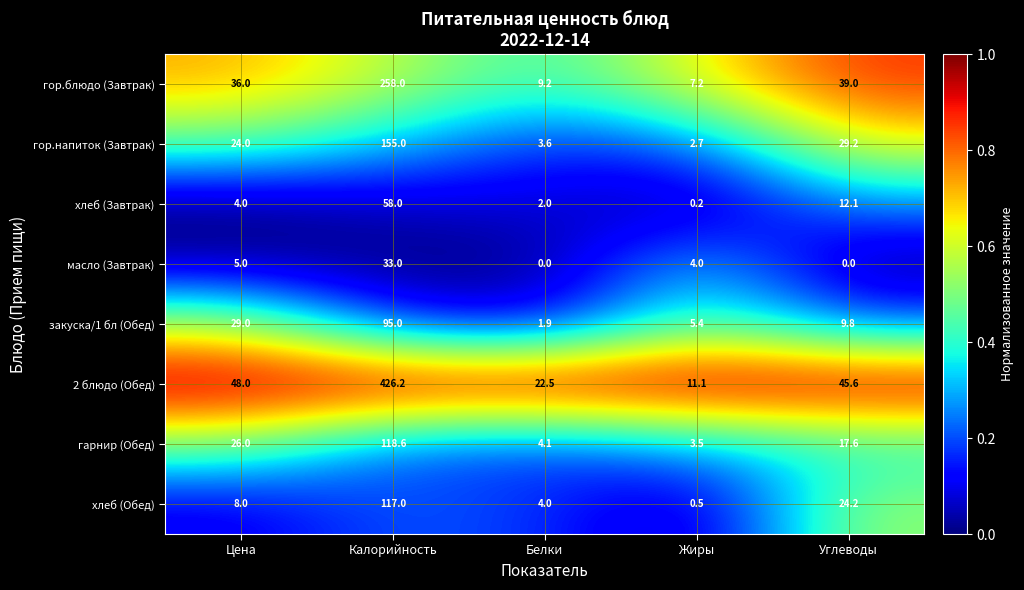

At which category does the chart reach its peak across all series?

Калорийность